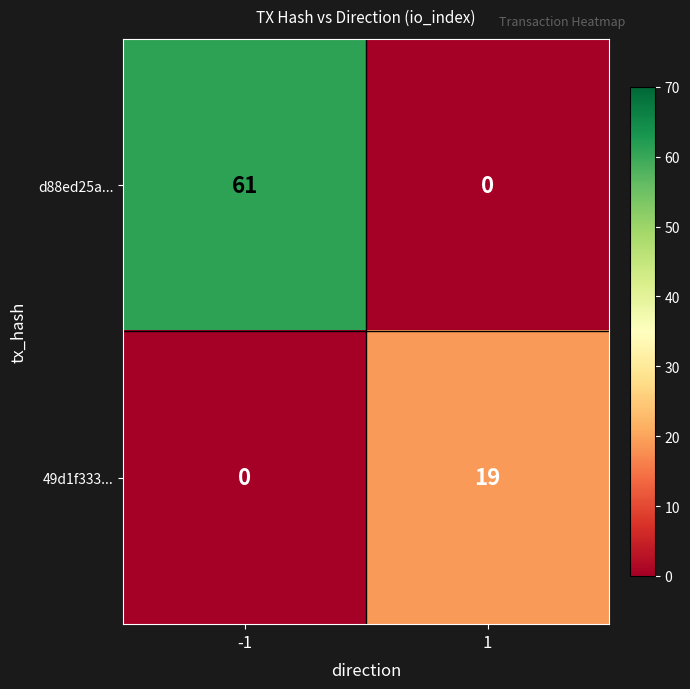

What value does the d88ed25a... series have at -1?

61